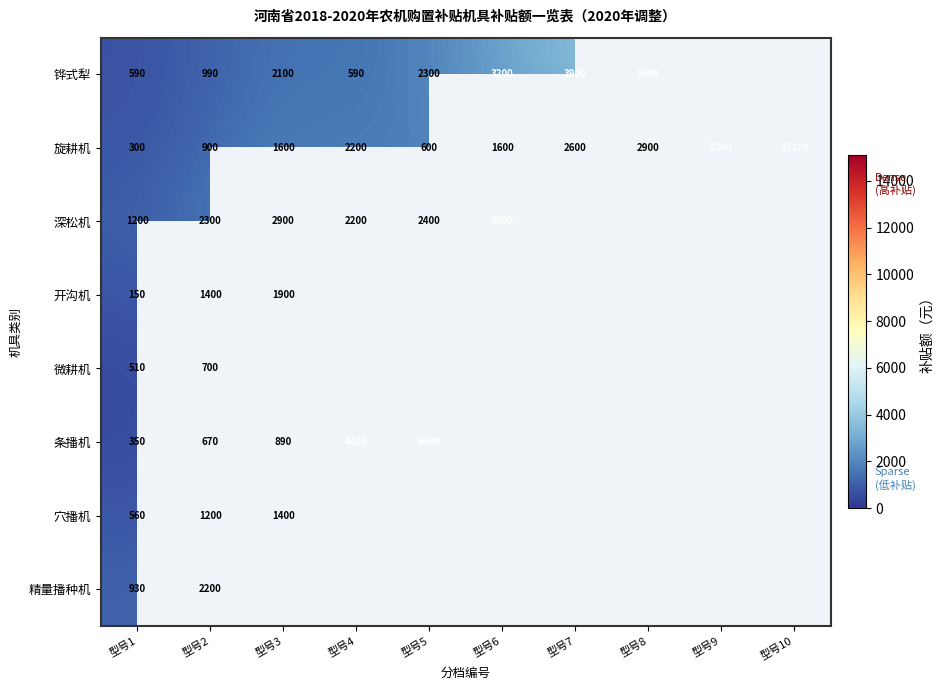

Is the value of 铧式犁 at 型号7 greater than the value of 旋耕机 at 型号2?

Yes